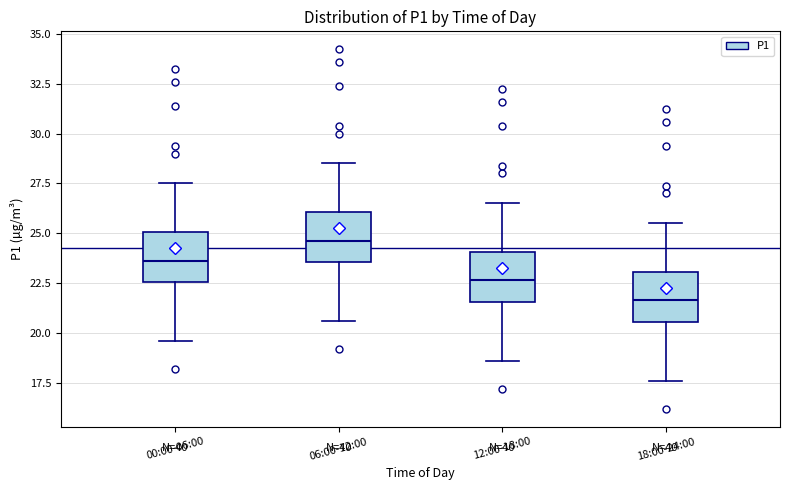

Where does the lower whisker of the box for 06:00-12:00 end on the y-axis? The values are not printed on the chart, so give them approximately, as read against the axis.

20.5